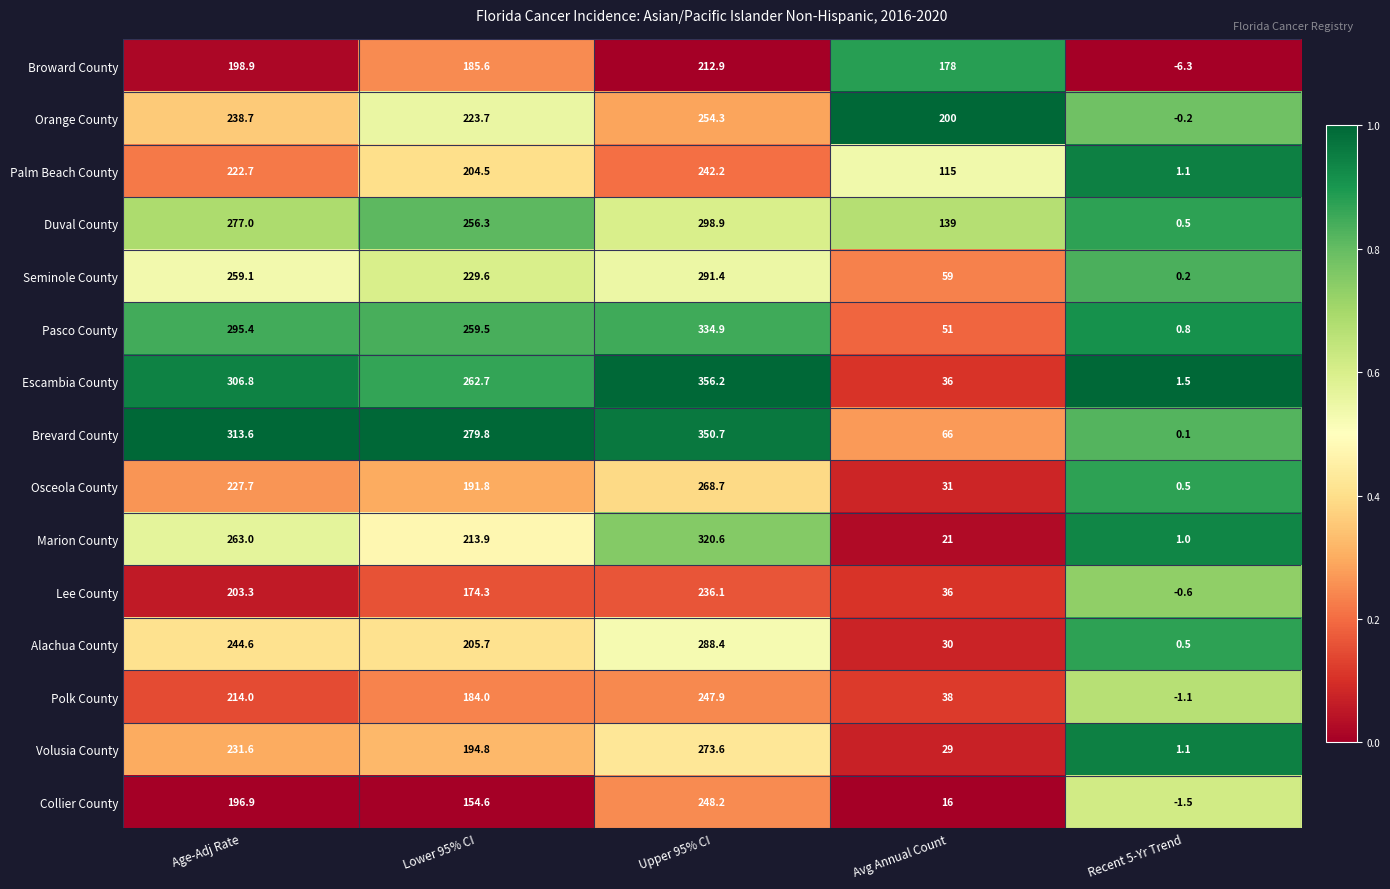

Which series has the largest total across all categories?

Brevard County